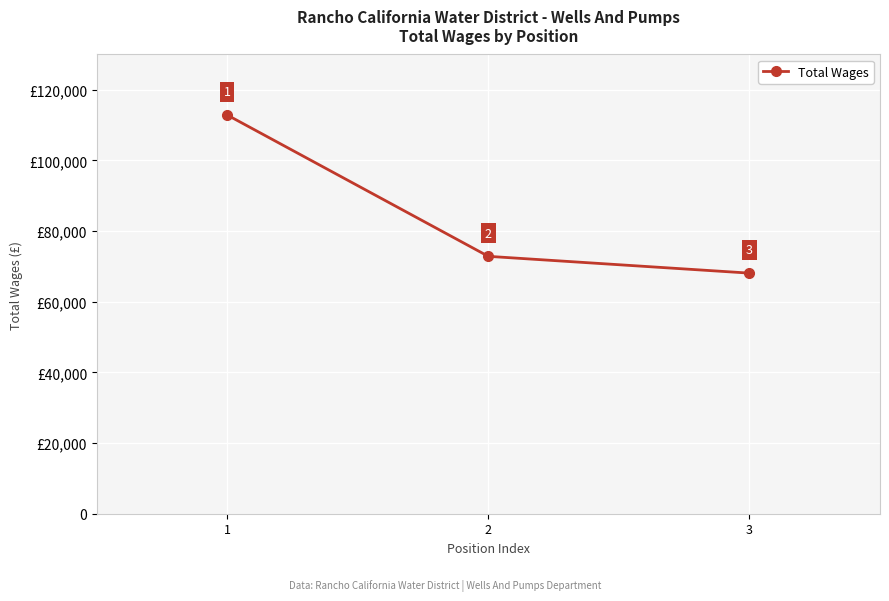

At which label is the value closest to 90487?

2